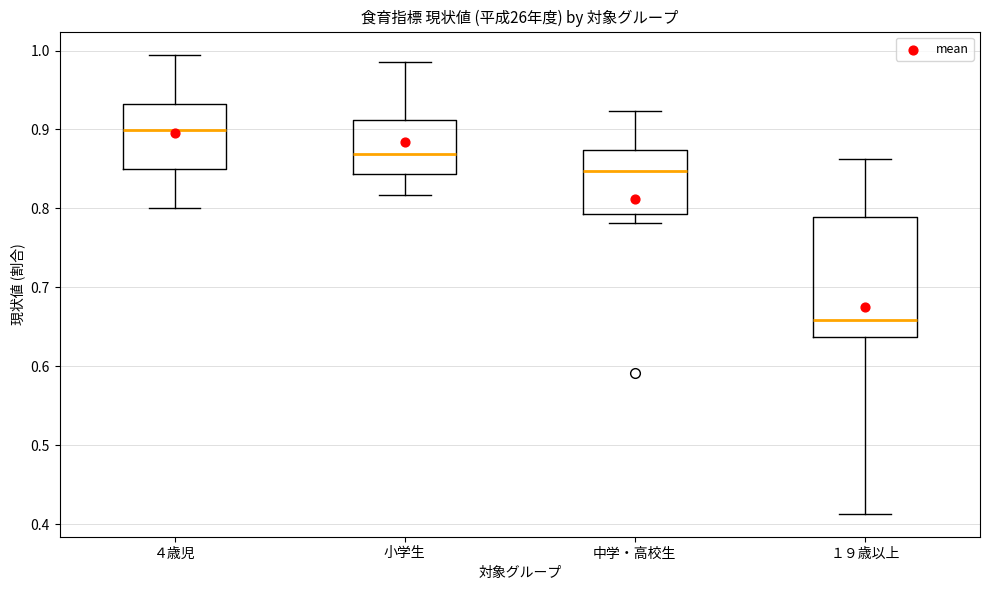

Which box is the tallest, from its lower edge to its upper edge?

１９歳以上